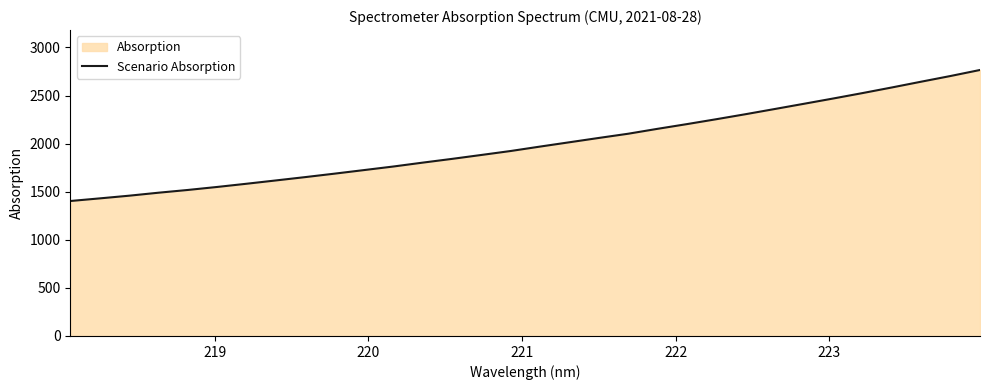

Reading left to right, extract all data points from this chart.

1403.3	1430.6	1458.5	1489.6	1518.2	1549.5	1582.9	1617.3	1652.0	1687.9	1725.0	1762.1	1802.5	1841.5	1882.2	1923.5	1969.4	2014.2	2059.1	2102.8	2153.8	2202.8	2253.6	2305.8	2360.0	2414.6	2469.7	2526.1	2584.5	2644.5	2703.6	2765.8